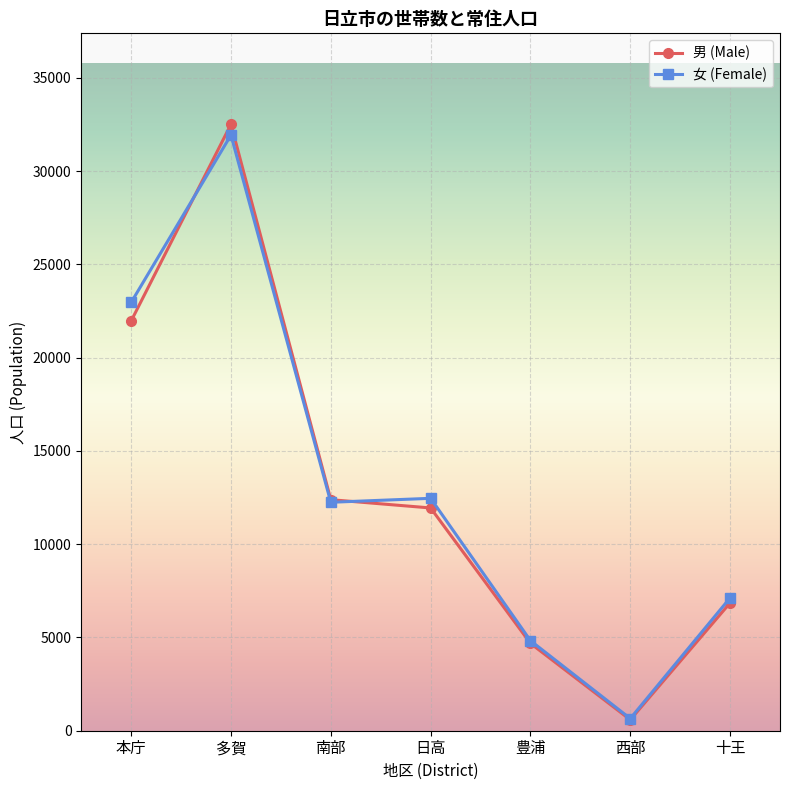

How many categories are shown in the chart?

7